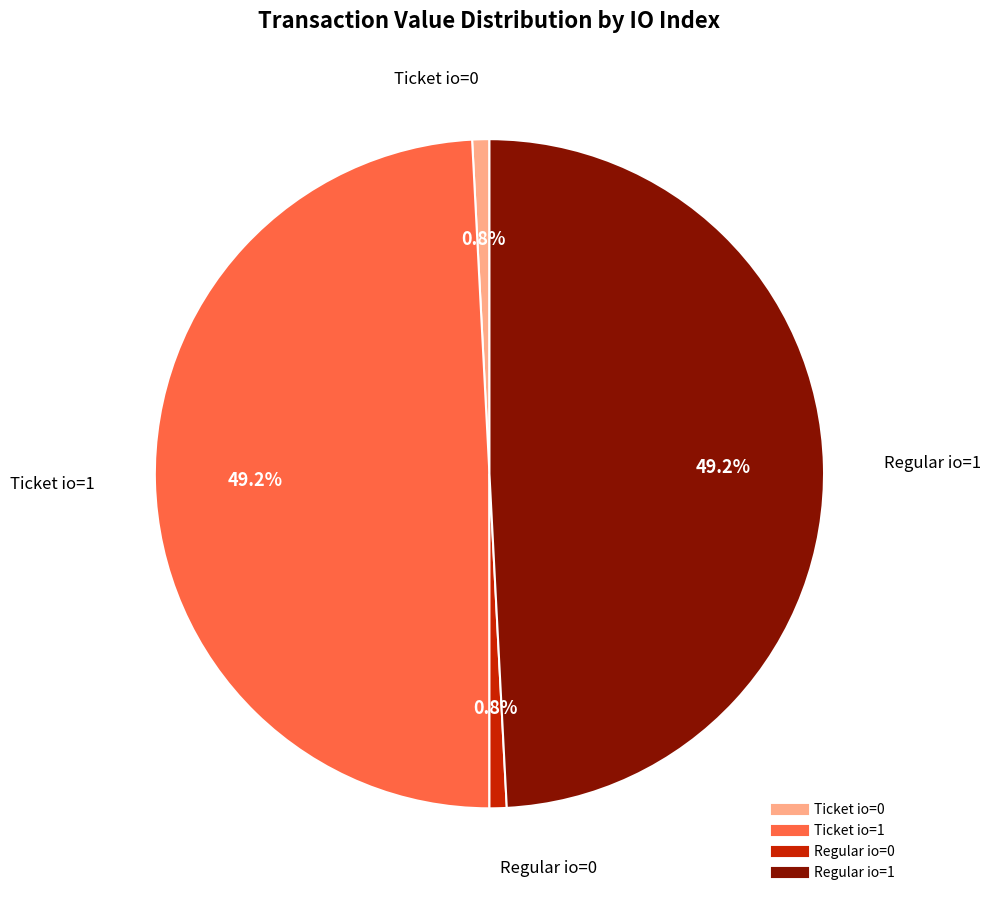

Is there a majority slice in this chart?

No